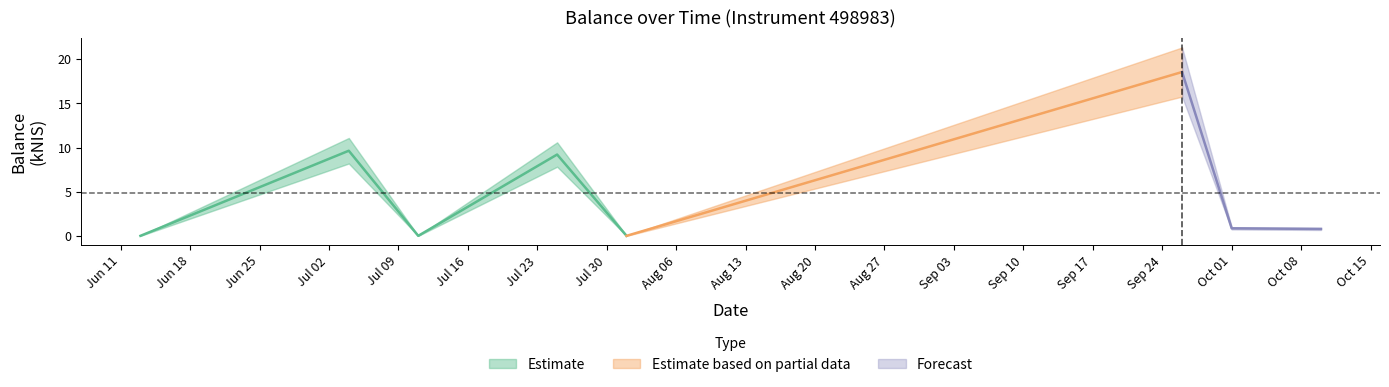

Which has a higher value, 2024-07-04 or 2024-07-11?

2024-07-04